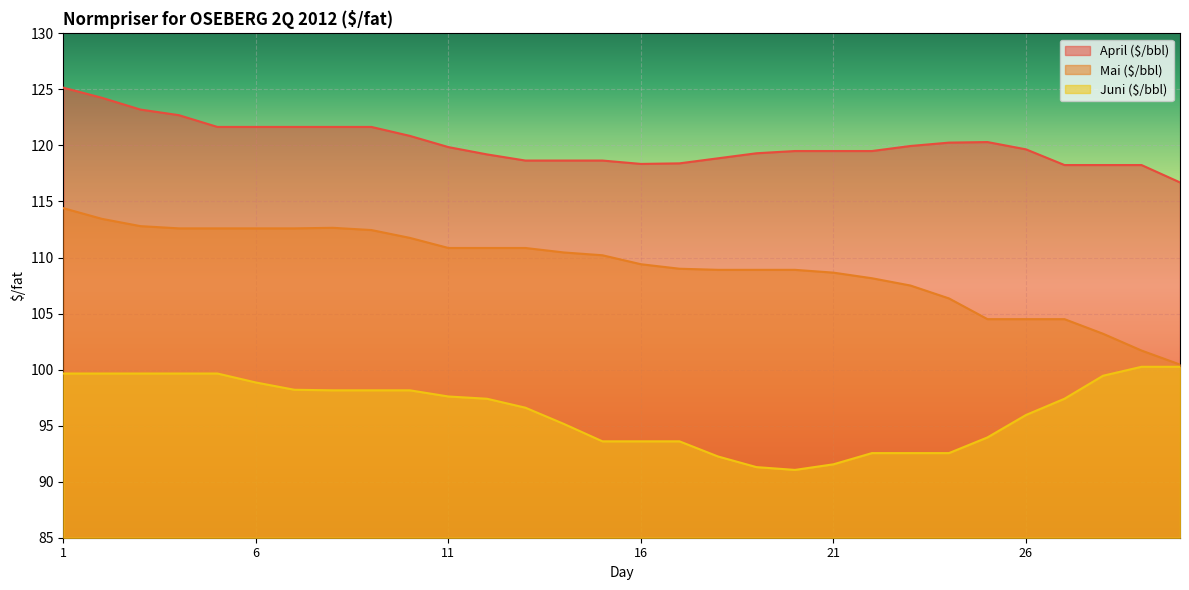

How many data points in Mai ($/bbl) are less than 110?

15